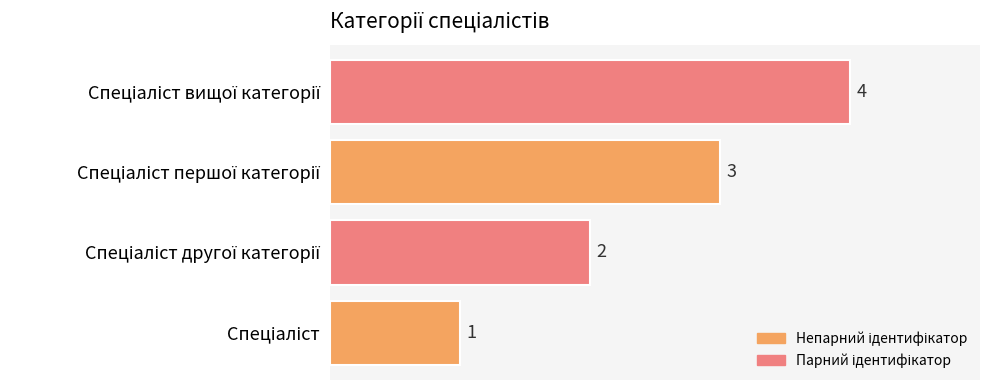

What is the difference between the maximum and minimum values?

3